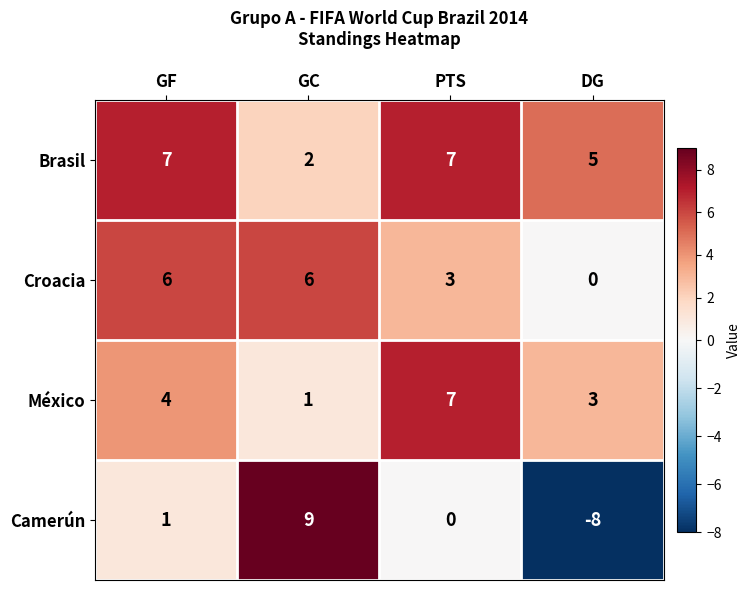

Which series has the largest total across all categories?

Brasil